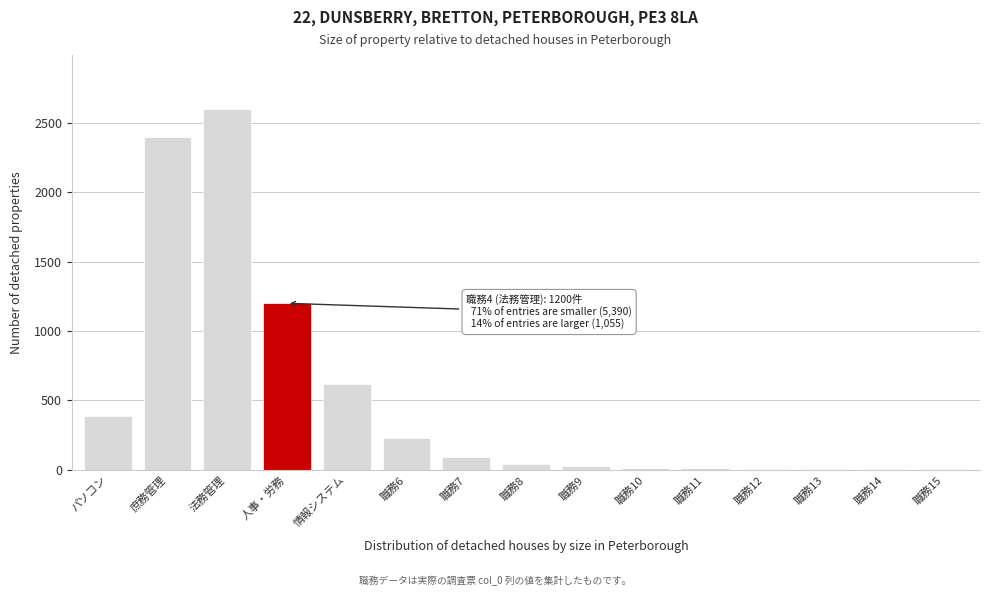

Where is the data nearest to the value 1301?

人事・労務